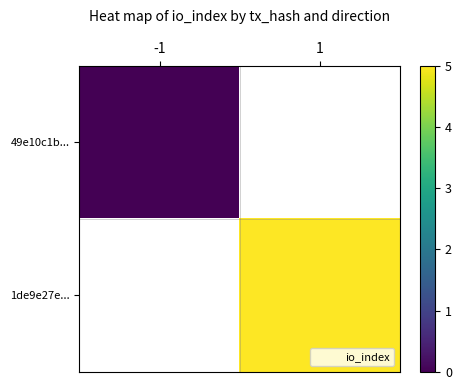

At how many categories does at least one series exceed 0?

1